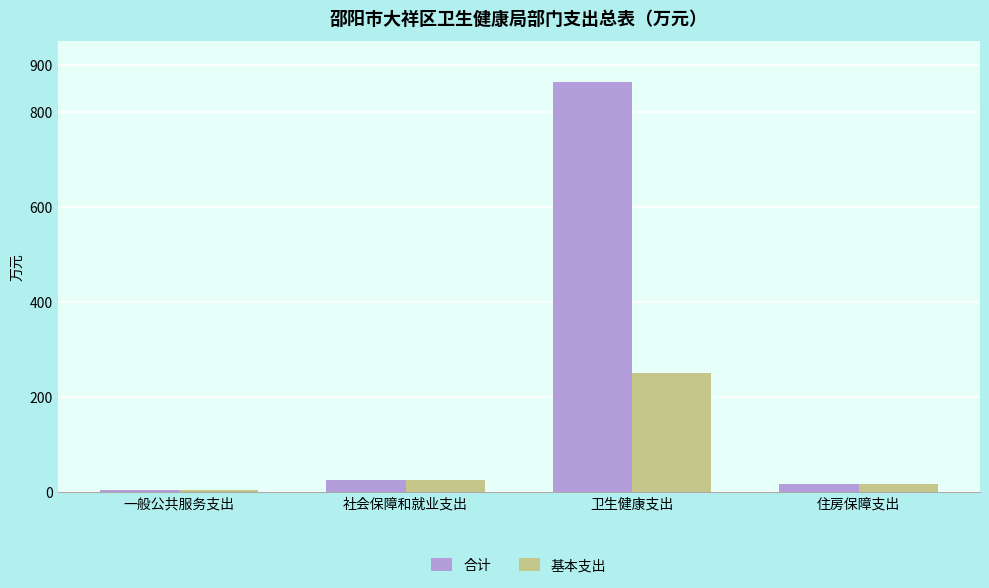

Which series has the widest spread of values?

合计